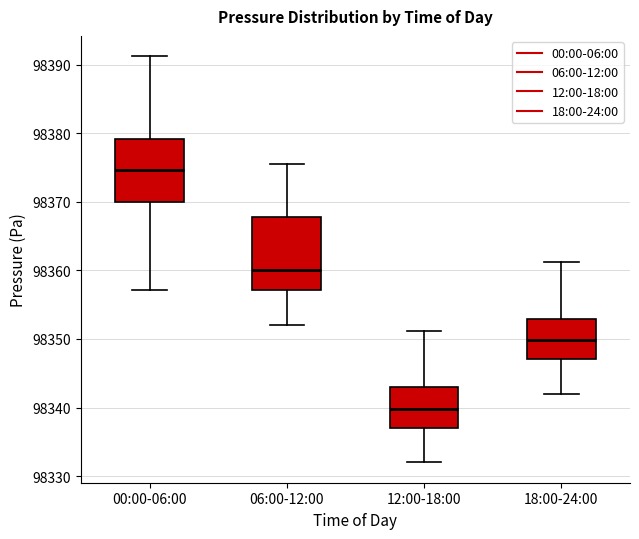

Where does the lower whisker of the box for 06:00-12:00 end on the y-axis? The values are not printed on the chart, so give them approximately, as read against the axis.

98352